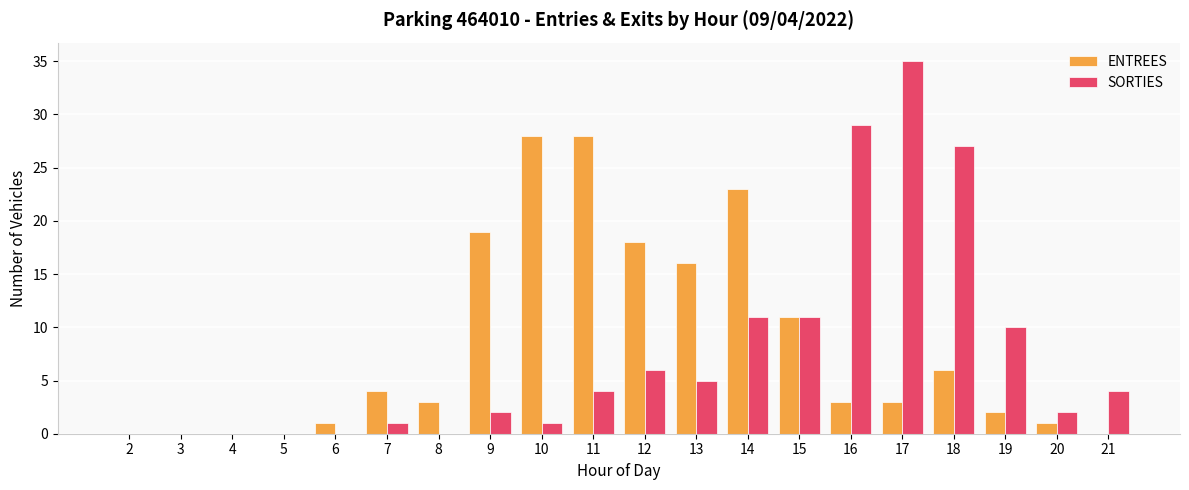

True or false: ENTREES has a value of 5 at 8.

False